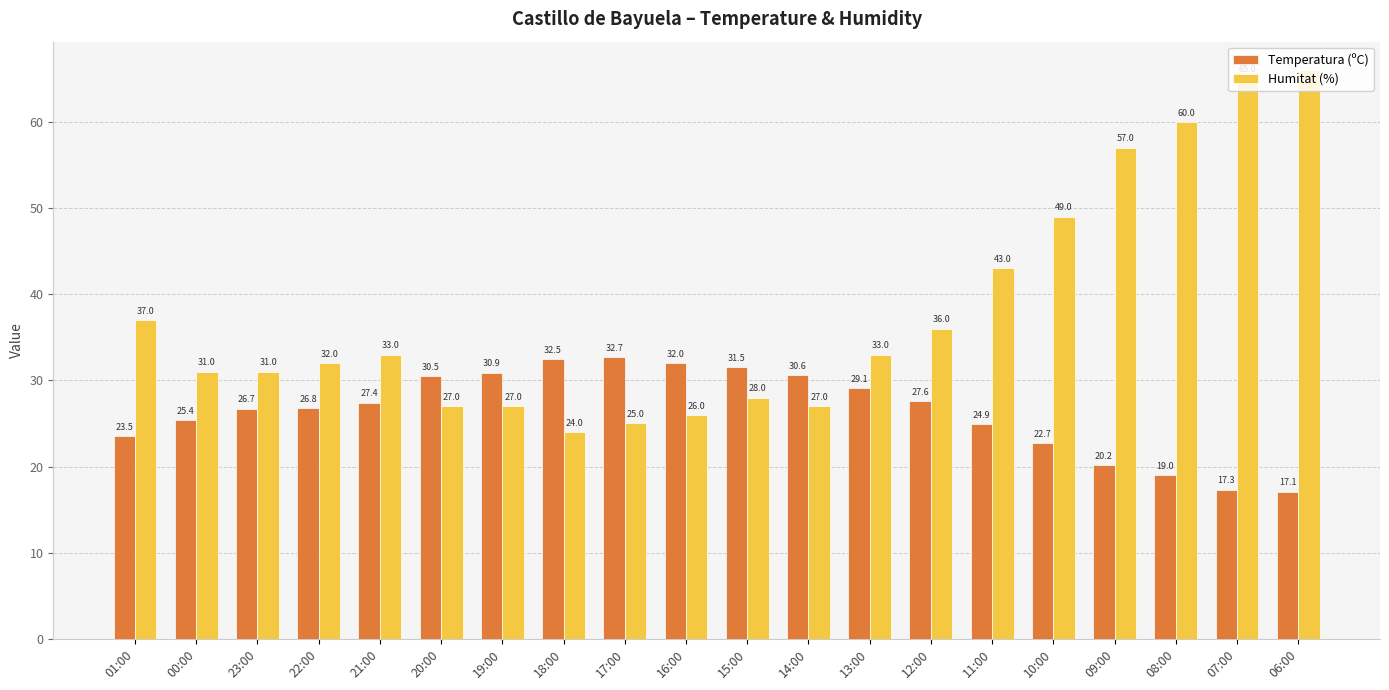

What is the lowest value of the Temperatura (ºC) series?

17.1